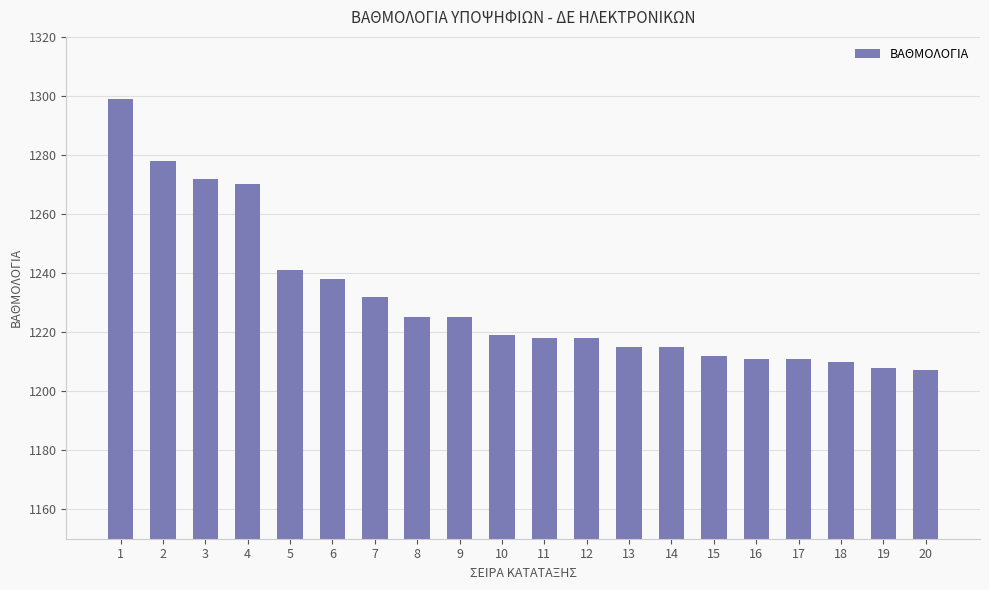

Which label corresponds to the largest value in the chart?

1